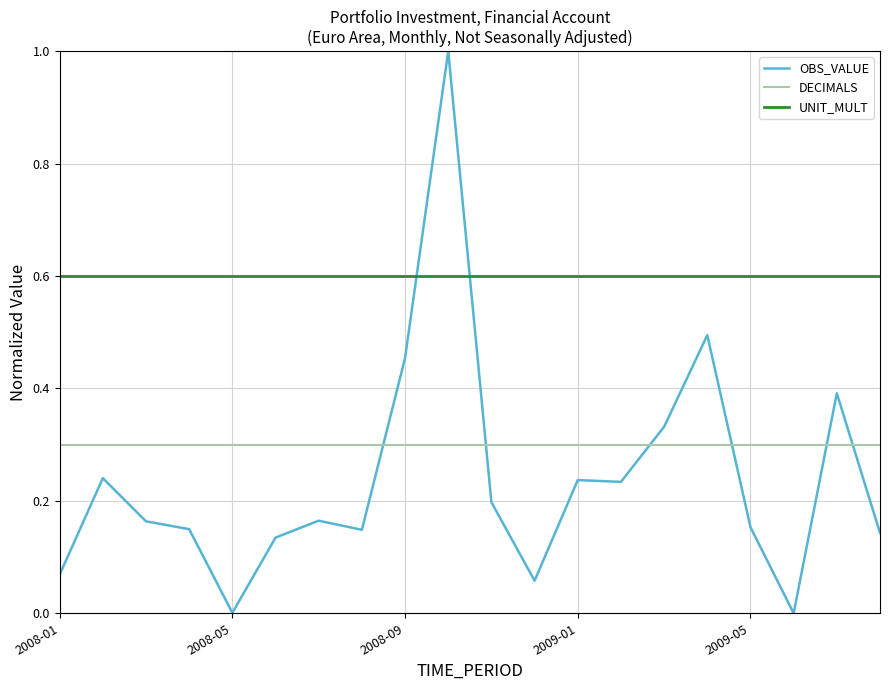

Does the chart have visible grid lines?

Yes